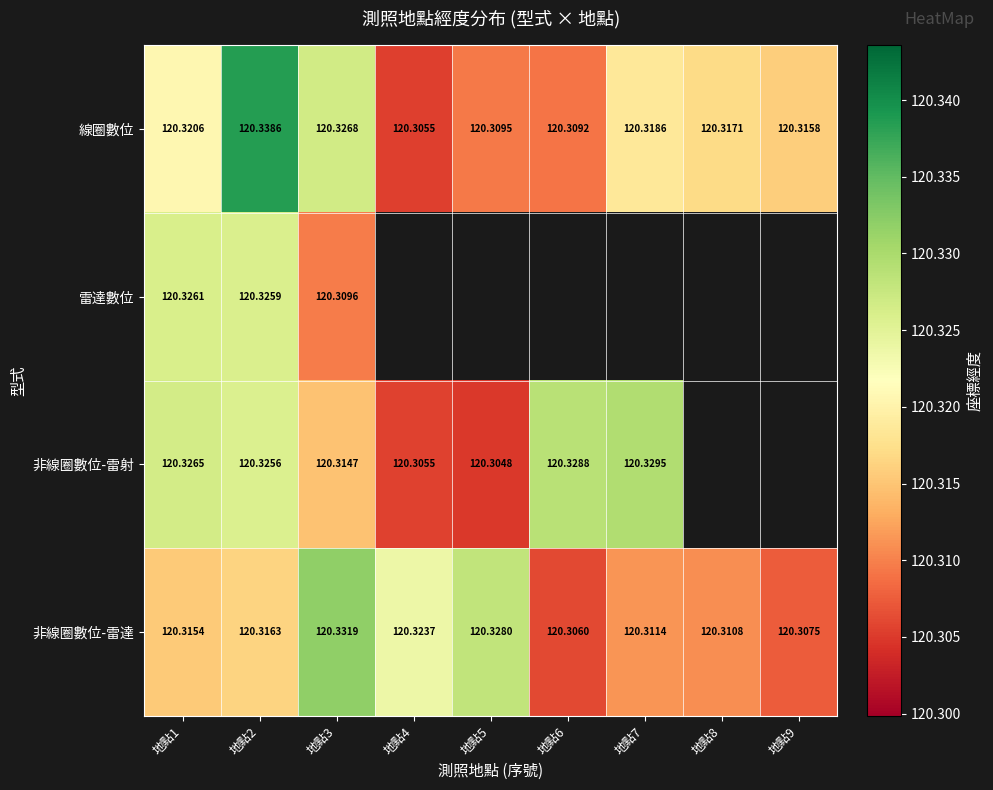

How many data points does each series have?

9